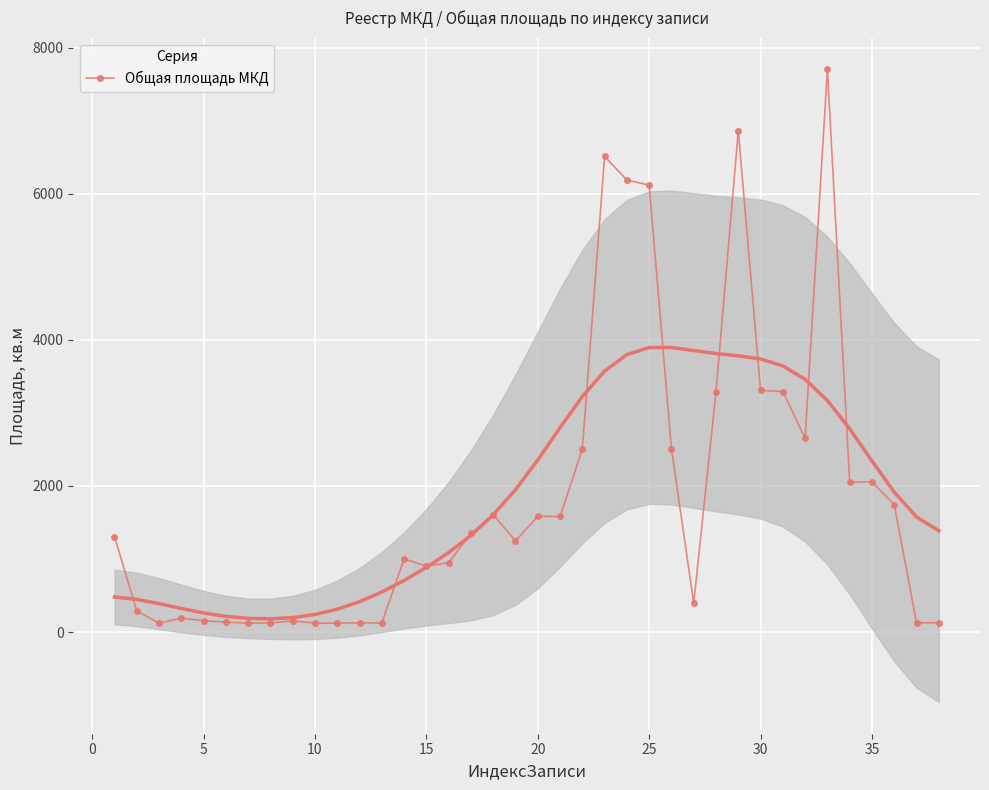

Count the number of data series in this chart.

1